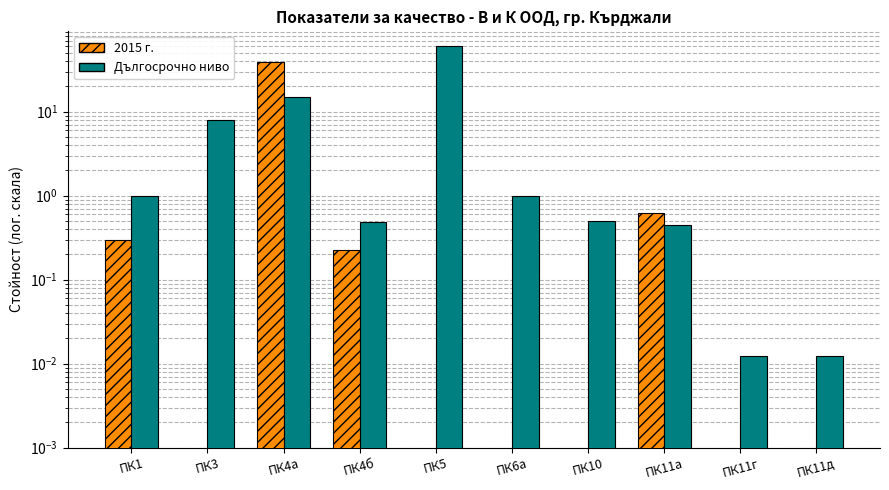

How many positive values does the 2015 г. series have?

4